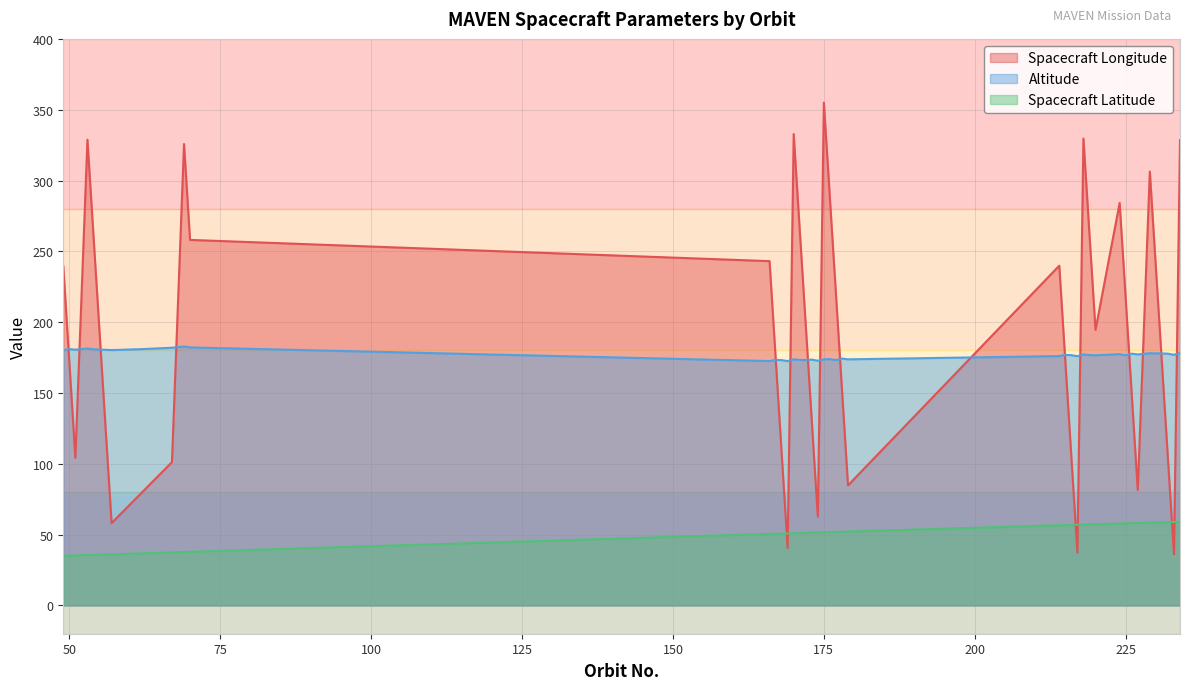

What is the minimum value shown in the chart?

35.0